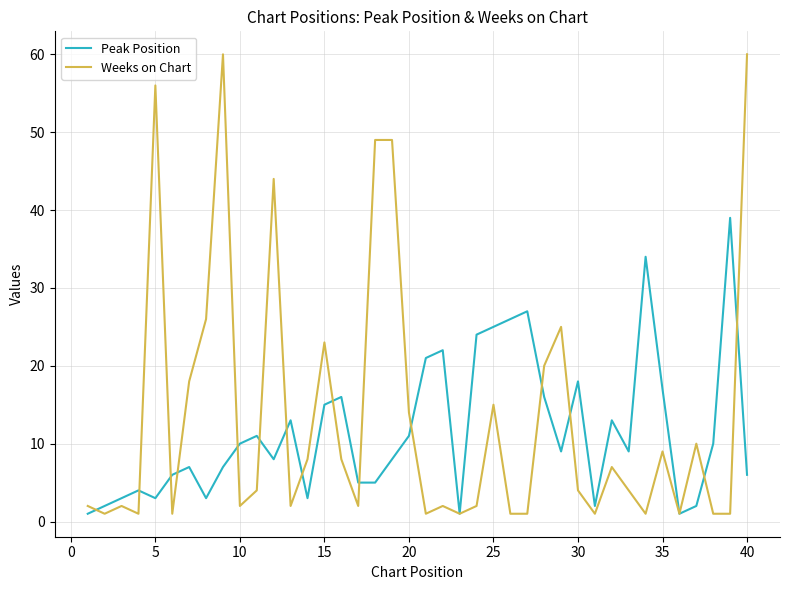

What is the highest value of the Weeks on Chart series?

60